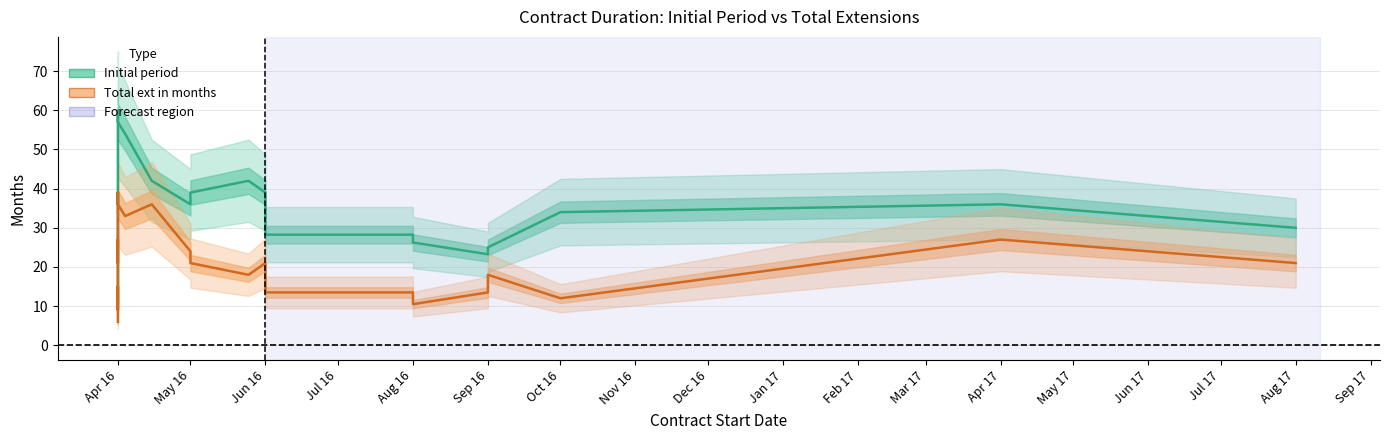

At which category does the chart reach its minimum across all series?

Apr 16